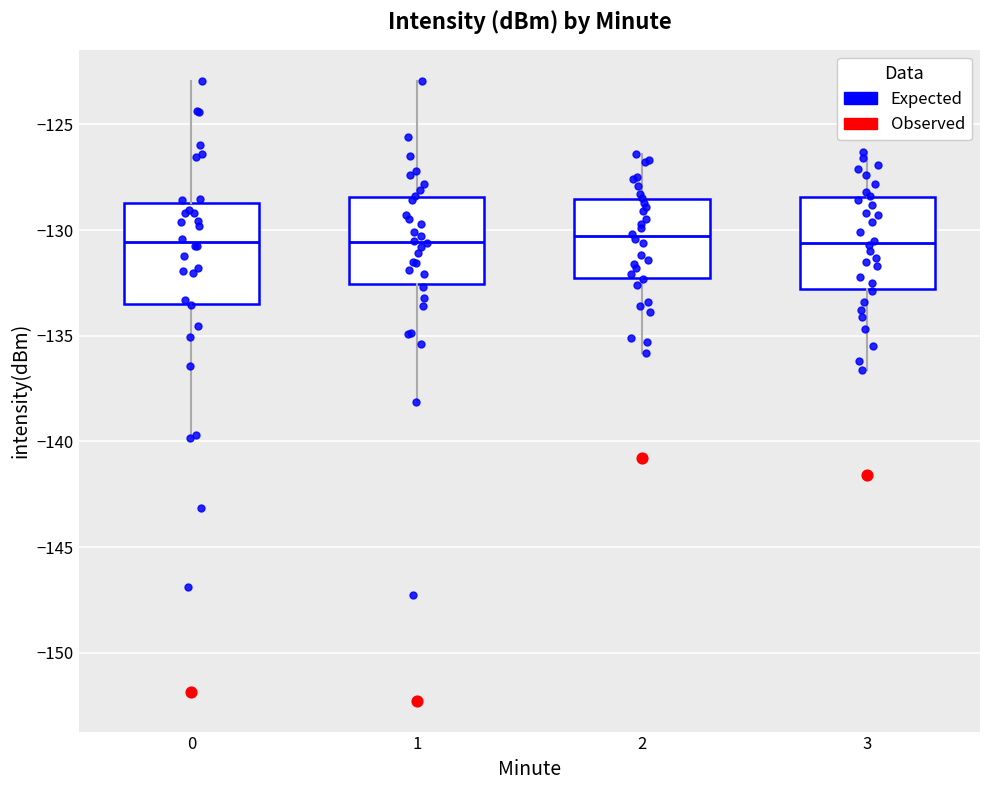

Reading left to right, read every box against the y-axis: the position of its median line, the range the box covers, and the ends of its whiskers. The values are not printed on the chart, so give them approximately, as read against the axis.

0: median -130.5, box -133.5 to -128.5, whiskers -140.0 to -123.0
1: median -130.5, box -132.5 to -128.5, whiskers -138.0 to -123.0
2: median -130.5, box -132.0 to -128.5, whiskers -136.0 to -126.5
3: median -130.5, box -133.0 to -128.5, whiskers -136.5 to -126.5